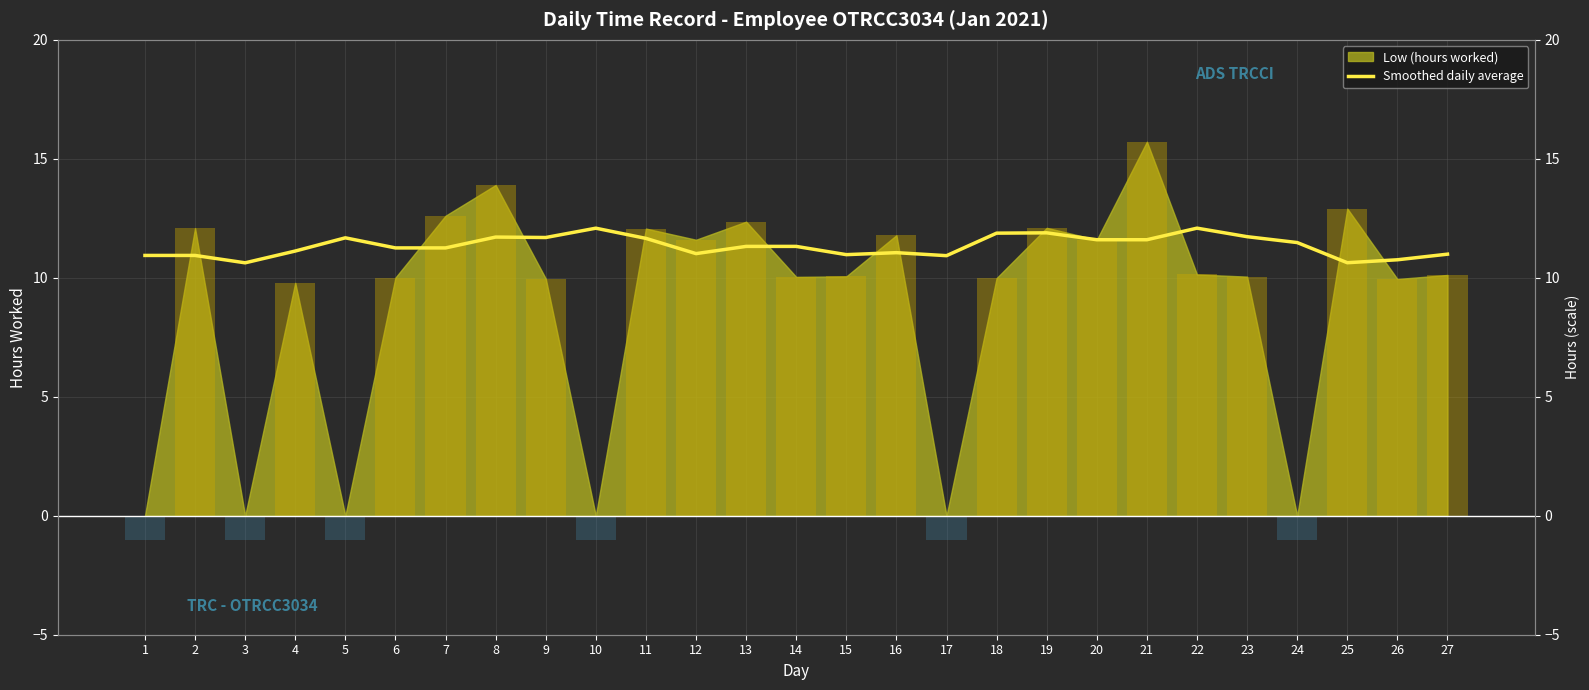

The value at 9 is 17.6. True or false?

False